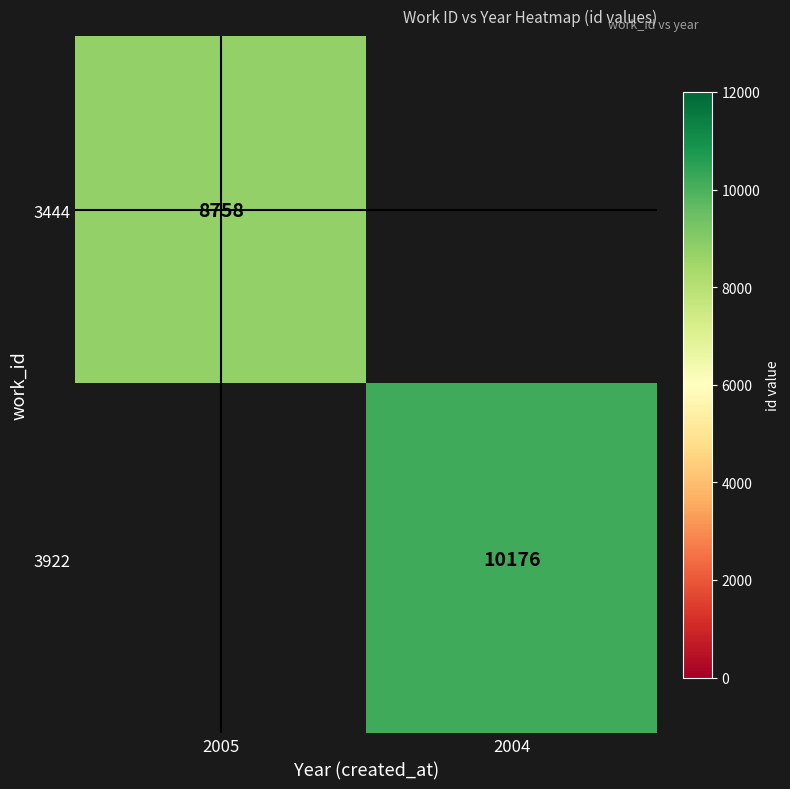

The 3922 series shows 10176 at 2004. True or false?

True